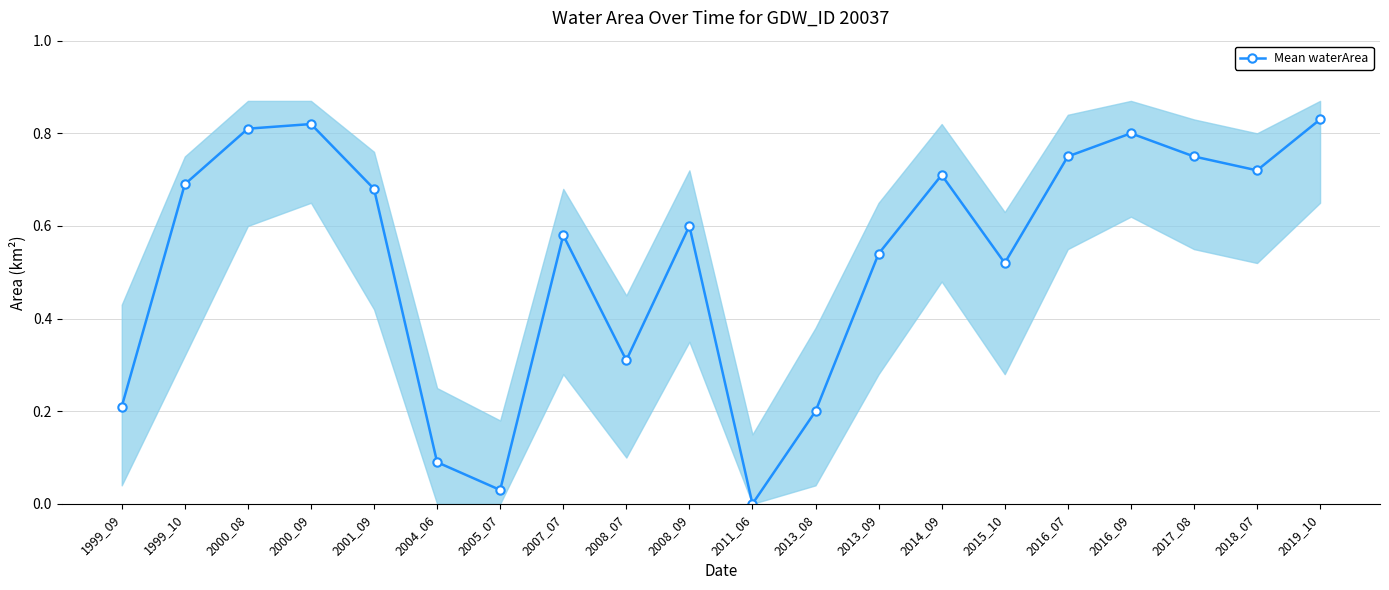

Reading left to right, transcribe all the data shown in this chart.

1999_09=0.2	1999_10=0.7	2000_08=0.8	2000_09=0.8	2001_09=0.7	2004_06=0.1	2005_07=0.0	2007_07=0.6	2008_07=0.3	2008_09=0.6	2011_06=0.0	2013_08=0.2	2013_09=0.5	2014_09=0.7	2015_10=0.5	2016_07=0.8	2016_09=0.8	2017_08=0.8	2018_07=0.7	2019_10=0.8